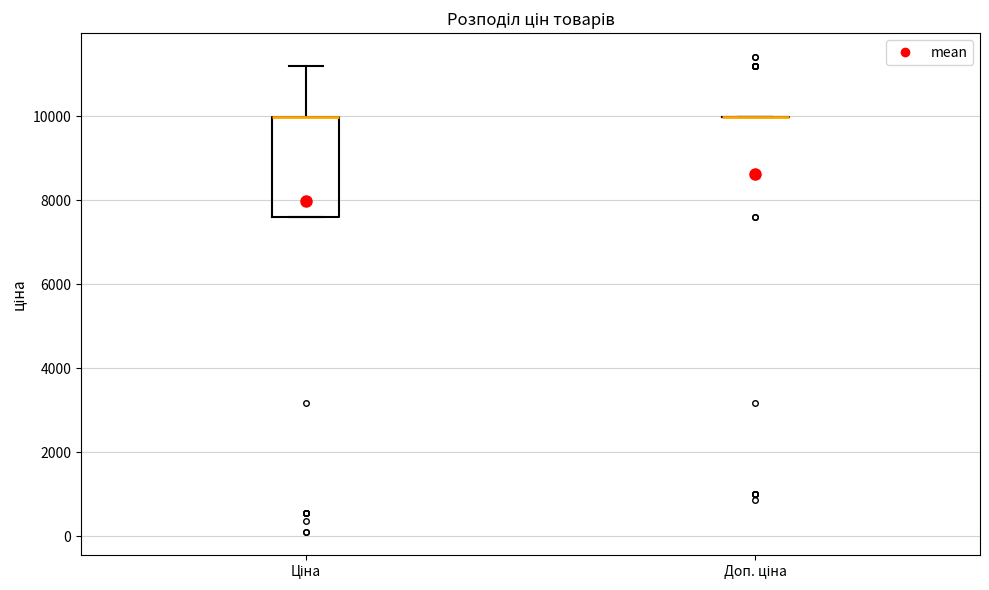

Which box is the tallest, from its lower edge to its upper edge?

Ціна